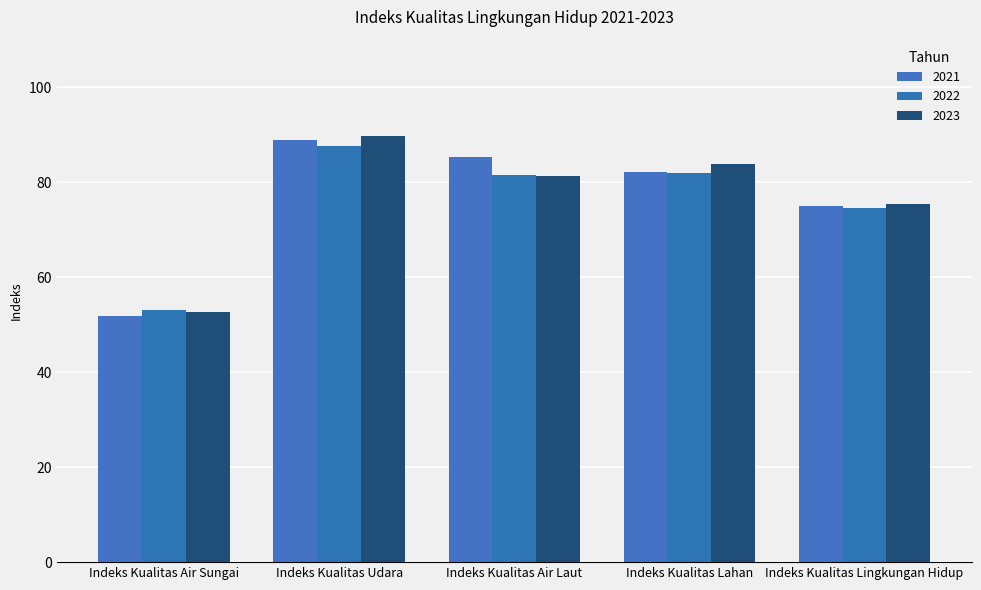

What is the greatest value displayed?

89.6